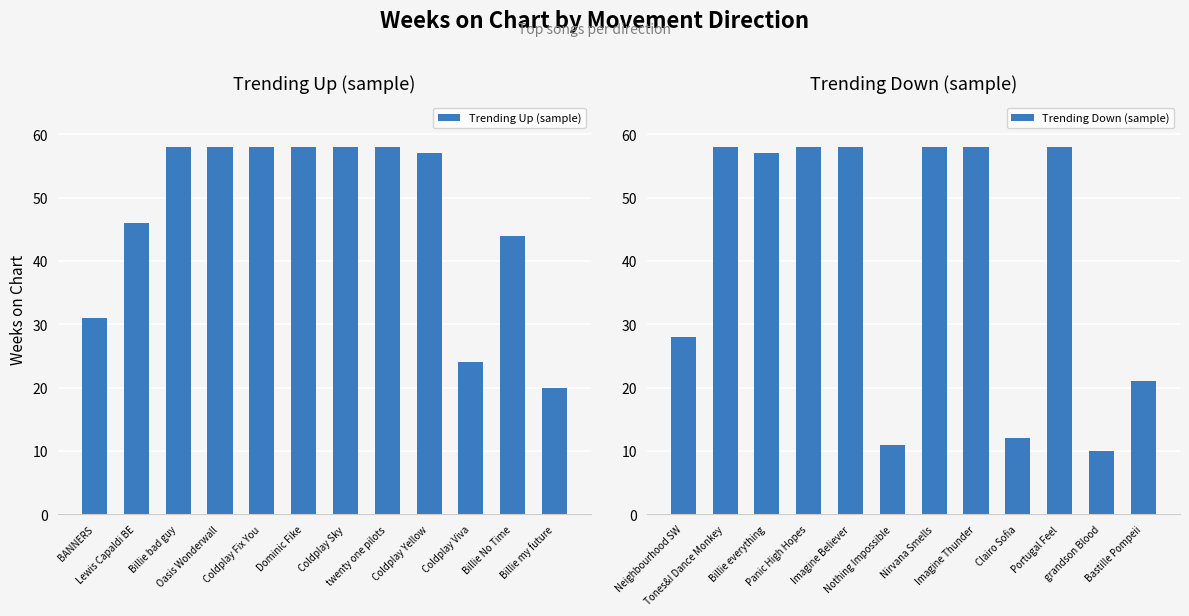

Does the chart contain stacked bars?

No